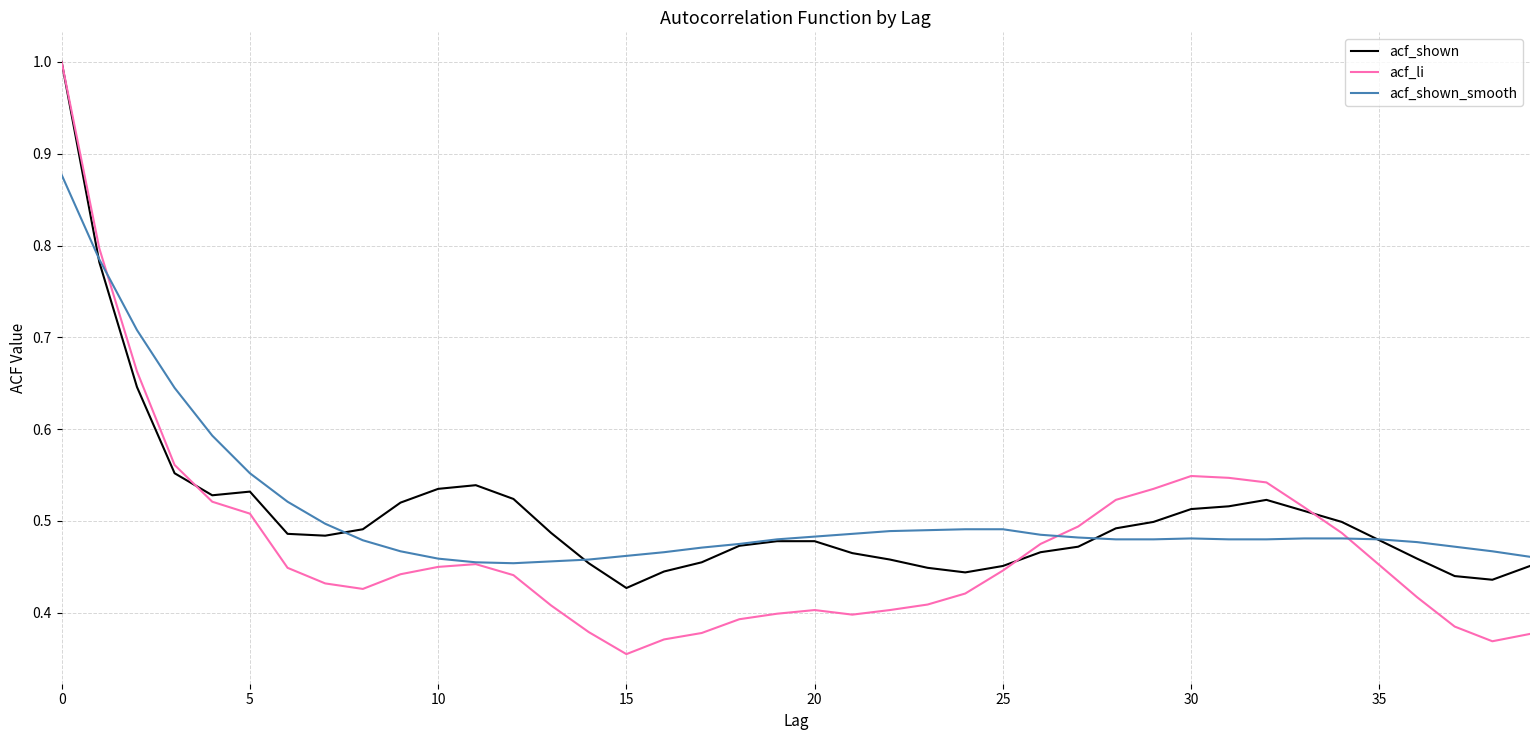

Which series has the largest range (max minus min)?

acf_li